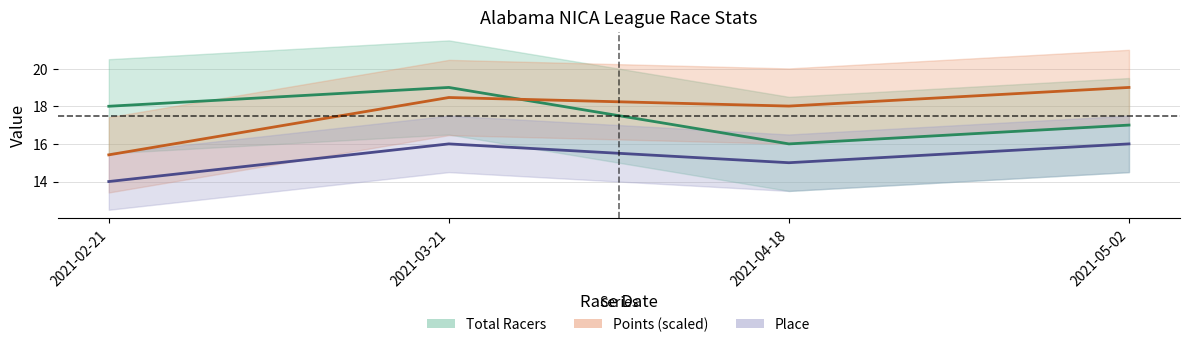

What is the lowest value of the Total Racers series?

16.0